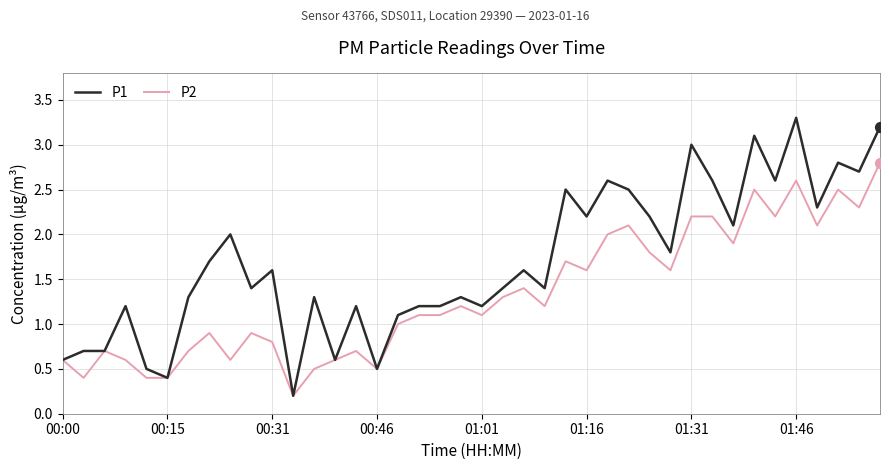

Which series has the largest range (max minus min)?

P1